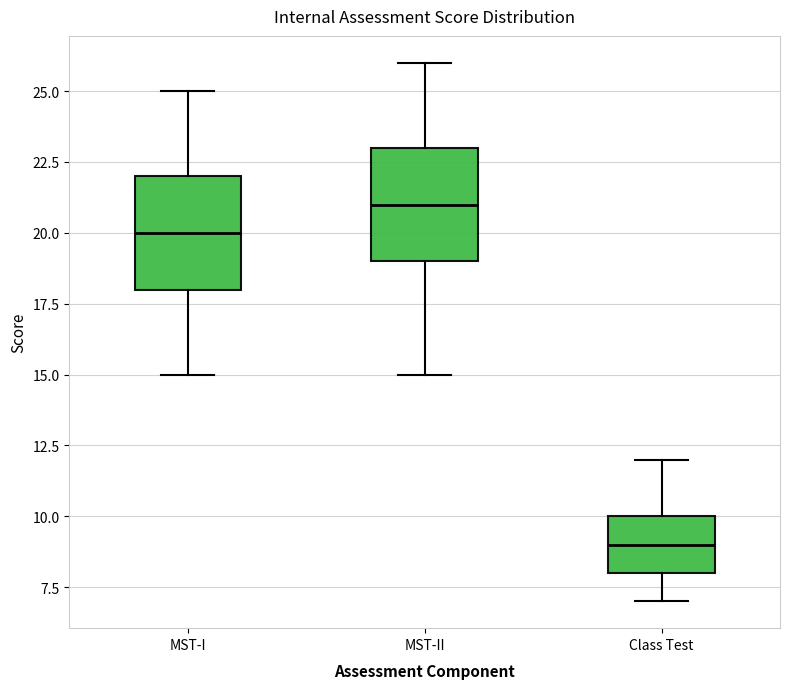

Reading left to right, transcribe this box plot: for each box, give where its median line is, the range the box spans, and where its two whiskers end, as read against the y-axis. The values are not printed on the chart, so give them approximately, as read against the axis.

MST-I: median 20, box 18 to 22, whiskers 15 to 25
MST-II: median 21, box 19 to 23, whiskers 15 to 26
Class Test: median 9, box 8 to 10, whiskers 7 to 12